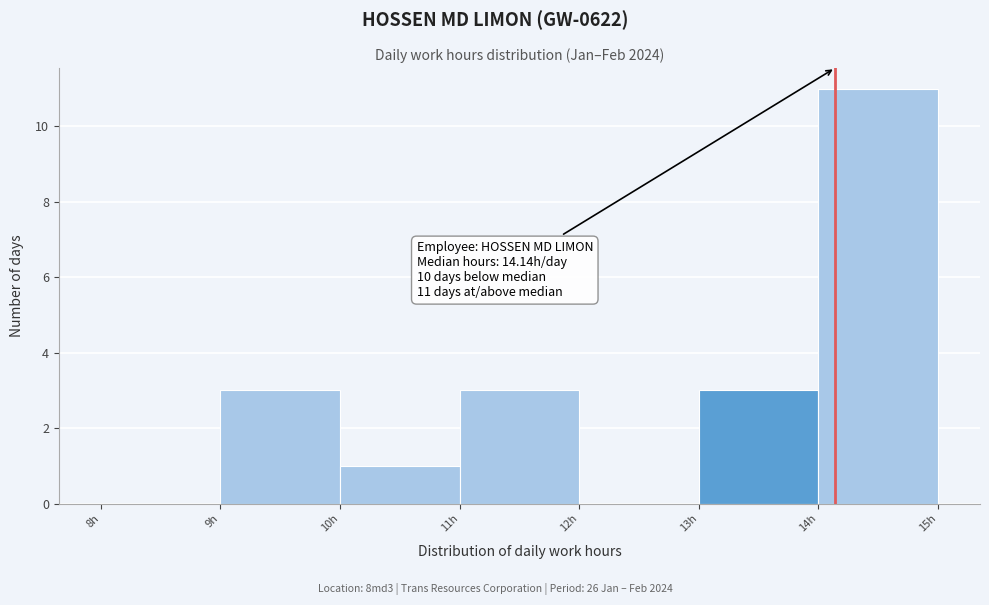

Which range on the x-axis has the tallest bar?

14 to 15